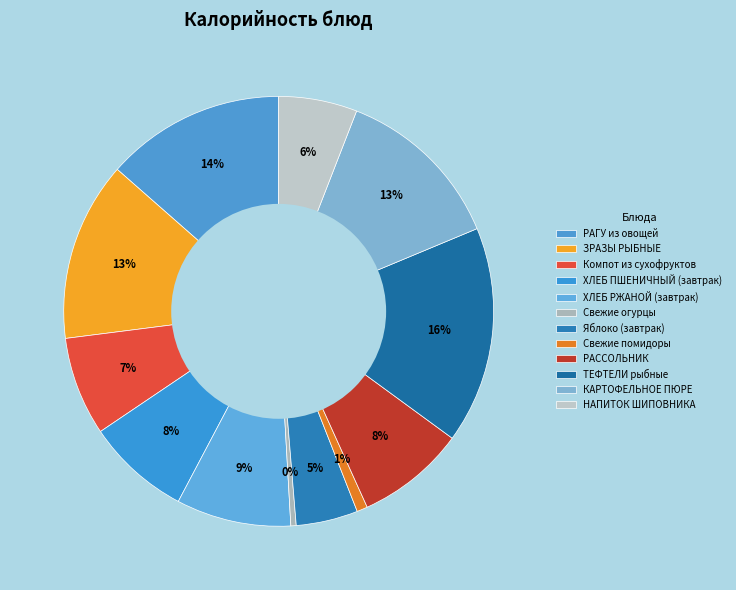

True or false: ТЕФТЕЛИ рыбные accounts for 16% of the total.

True